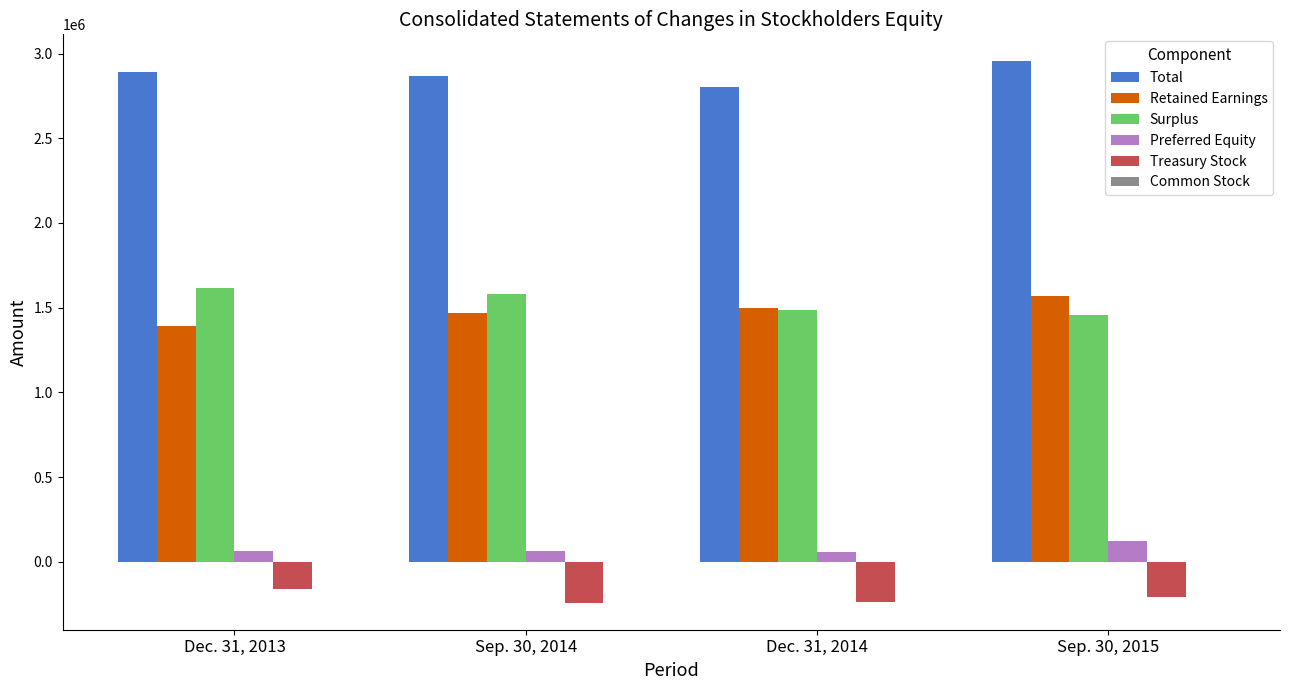

What is the greatest value displayed?

2953797